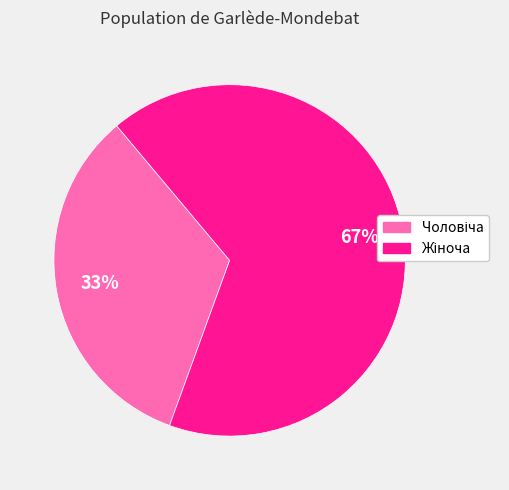

To the nearest percent, what is the average slice percentage?

50%